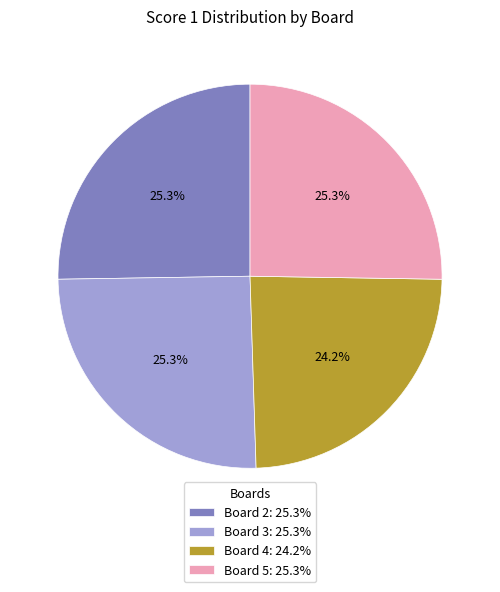

What is the smallest slice in the pie chart?

Board 4: 24.2%